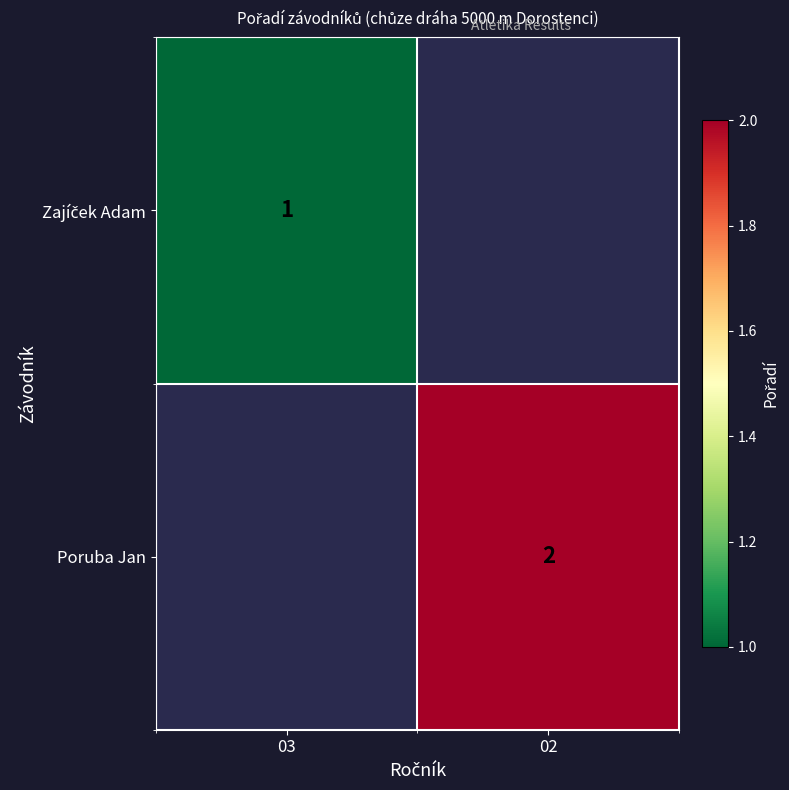

How many values in Poruba Jan are above zero?

1